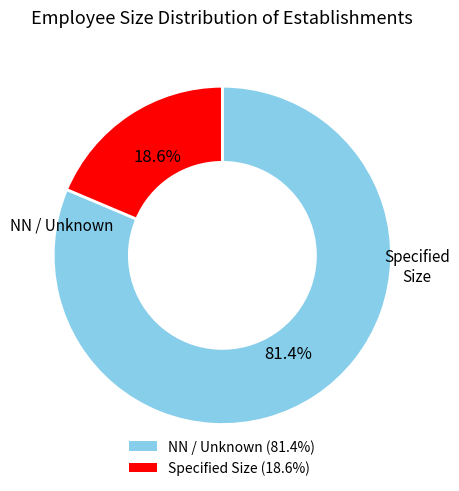

Is there a majority slice in this chart?

Yes